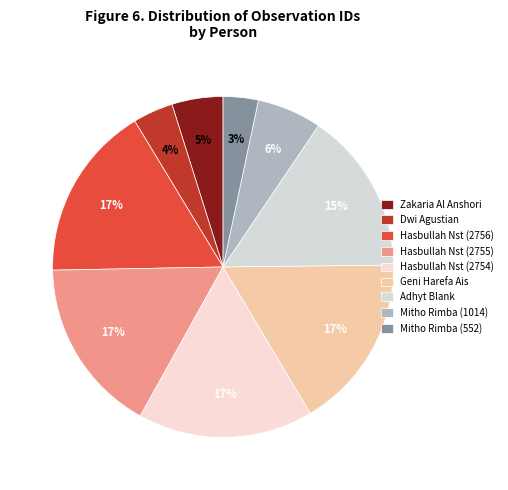

How many segments does this pie chart have?

9